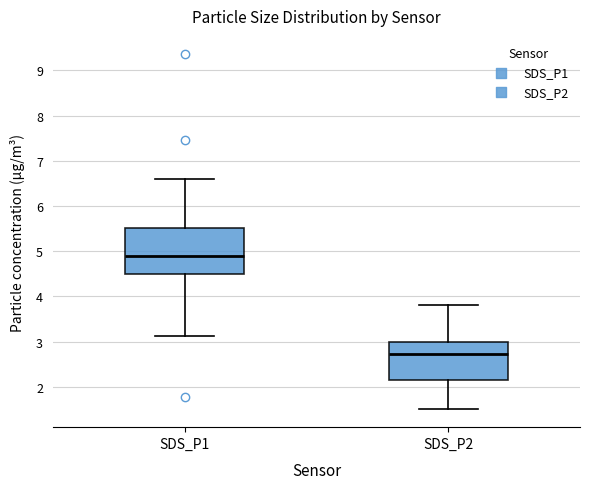

Which box is the tallest, from its lower edge to its upper edge?

SDS_P1